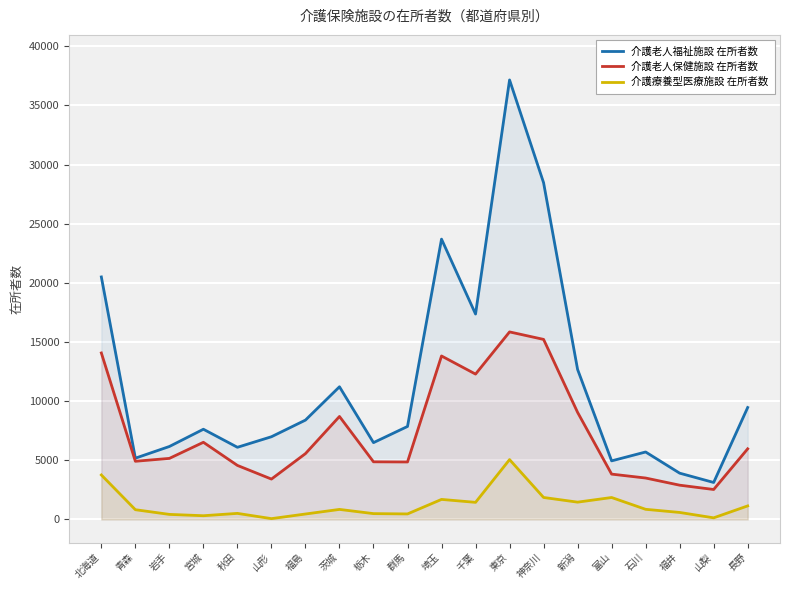

What is the total value across all series at 福島?

14424